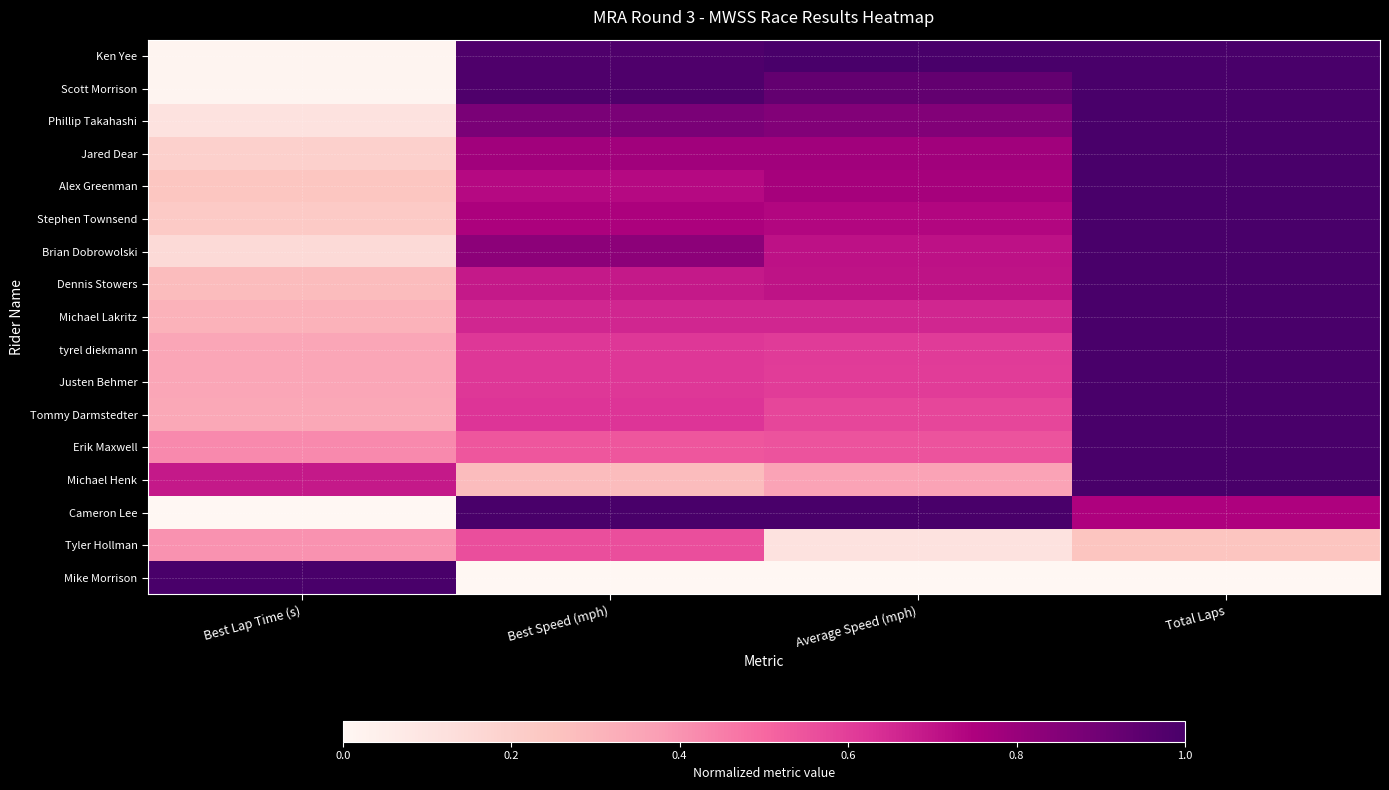

Which has a higher value, Best Speed (mph) or Best Lap Time (s)?

Best Speed (mph)